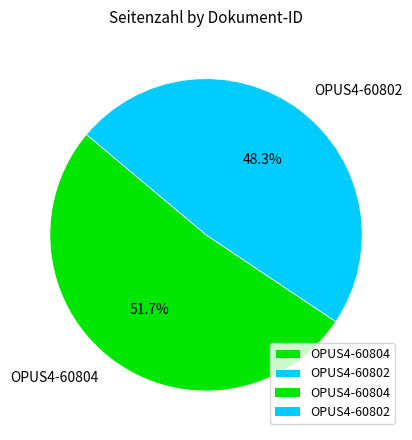

To the nearest percent, what is the difference between the largest and smallest slice percentages?

3%